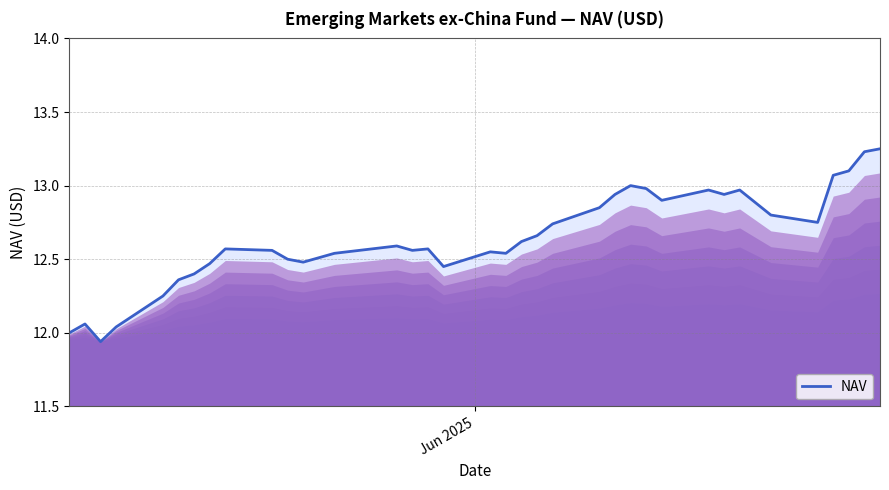

What is the difference between the maximum and minimum values?

1.3